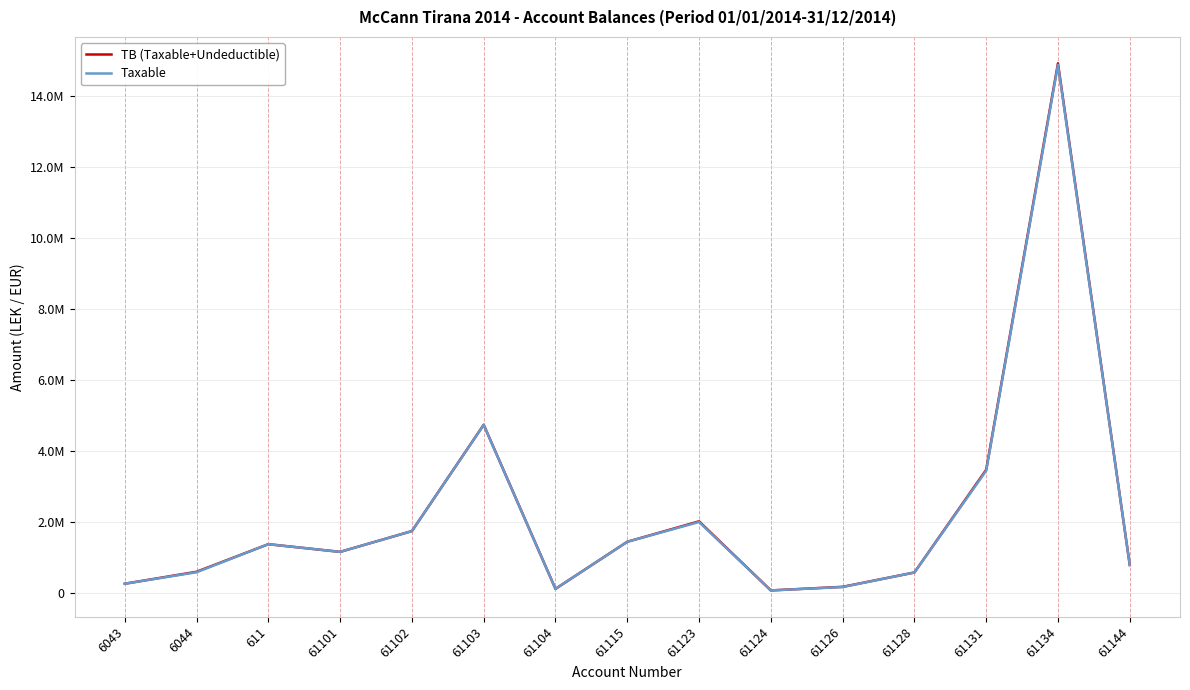

At which category does Taxable reach its first local peak?

611